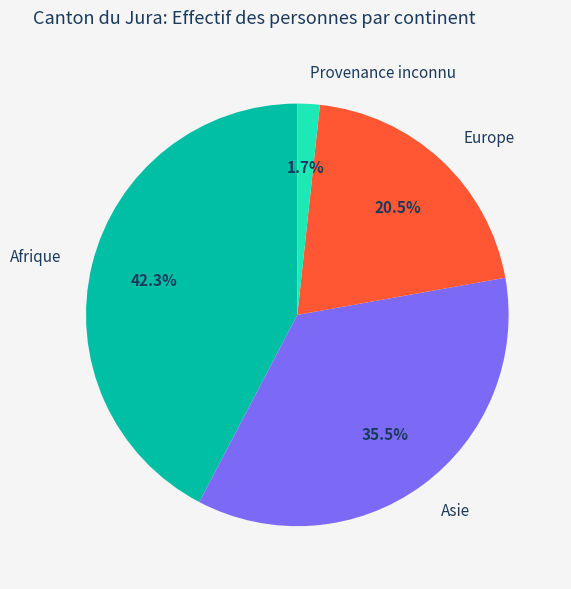

Which category has the smallest portion of the pie?

Provenance inconnu